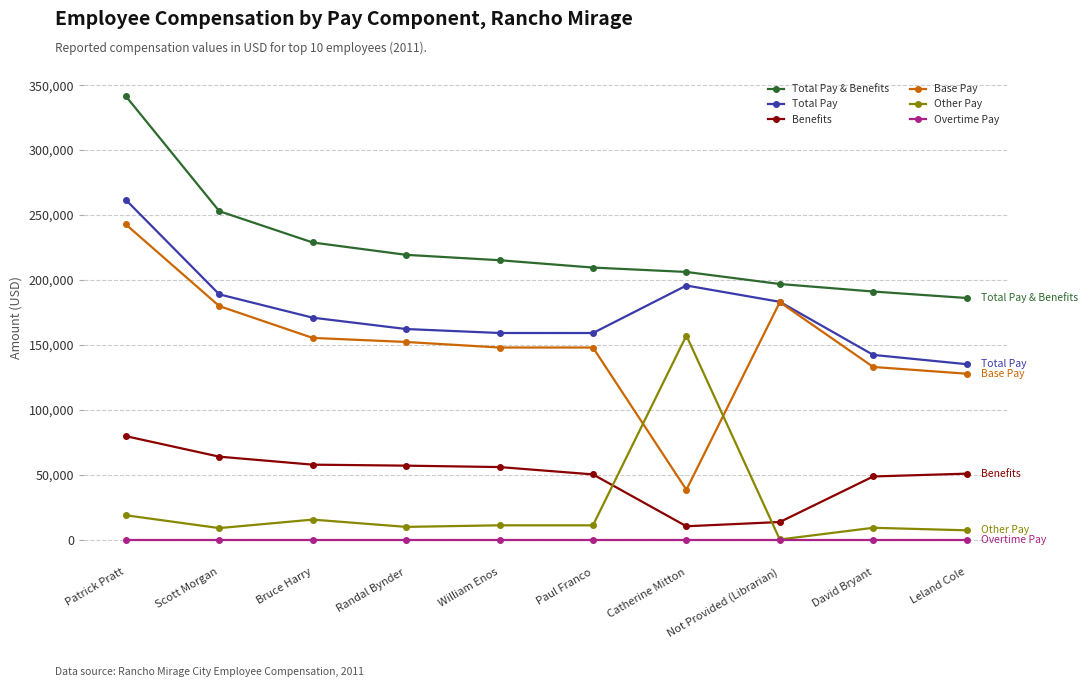

Which series changed the most between Patrick Pratt and Paul Franco?

Total Pay & Benefits